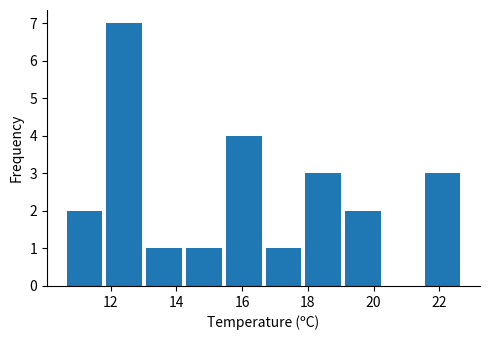

Over which range of the x-axis is the bar tallest?

11.8 to 13.0